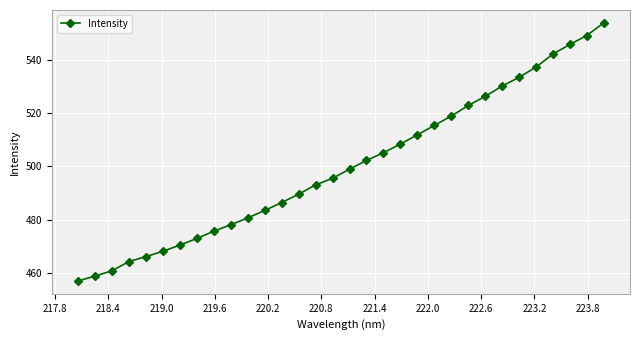

True or false: the data has more than 2 interior local peaks.

False